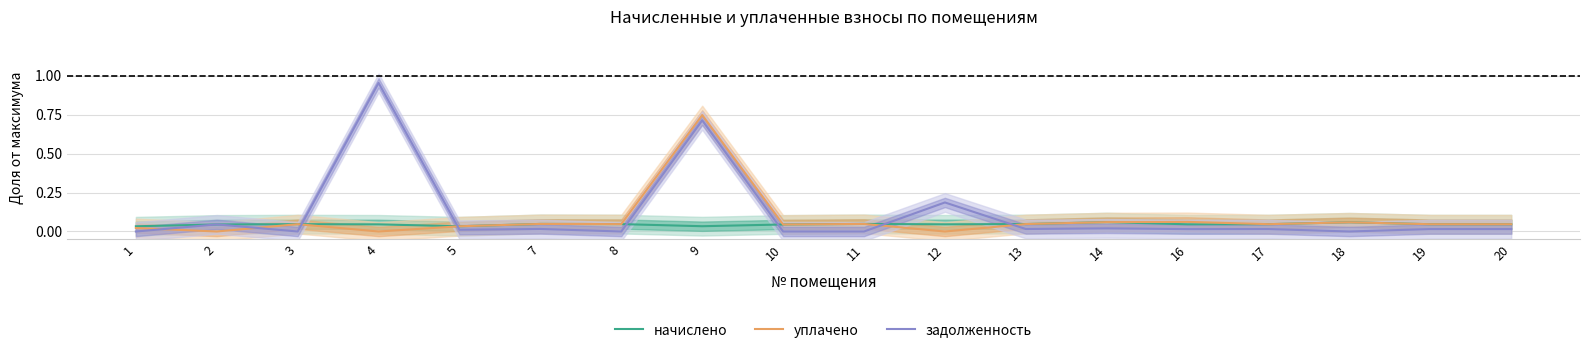

Rank the series at 7 from highest to lowest value.

начислено, уплачено, задолженность